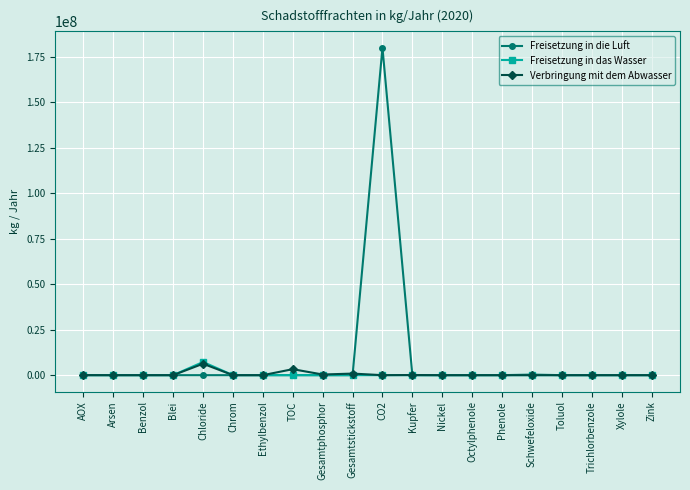

Which series has the widest spread of values?

Freisetzung in die Luft